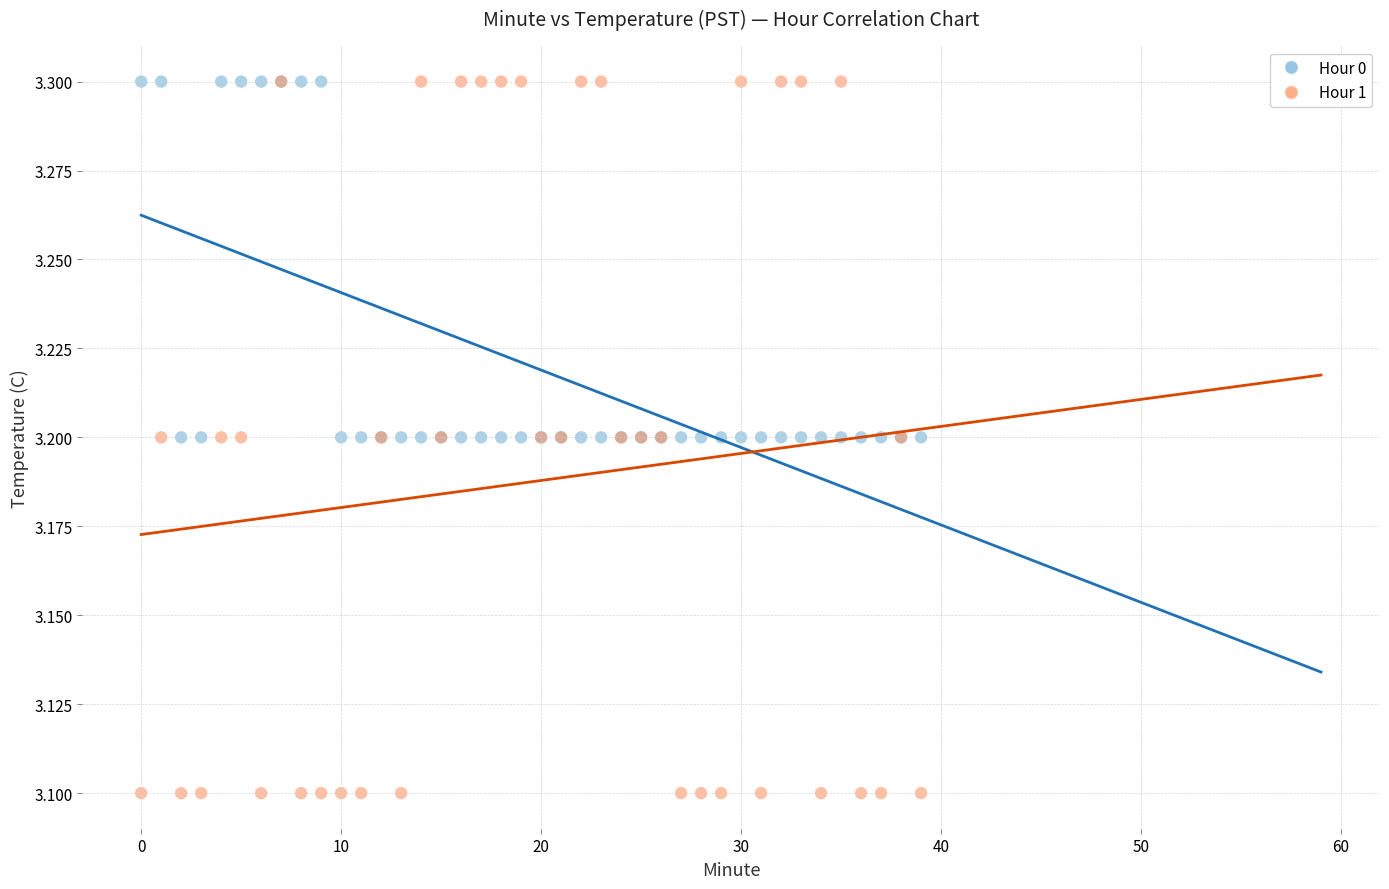

What are all the series names shown in the legend?

Hour 0, Hour 1